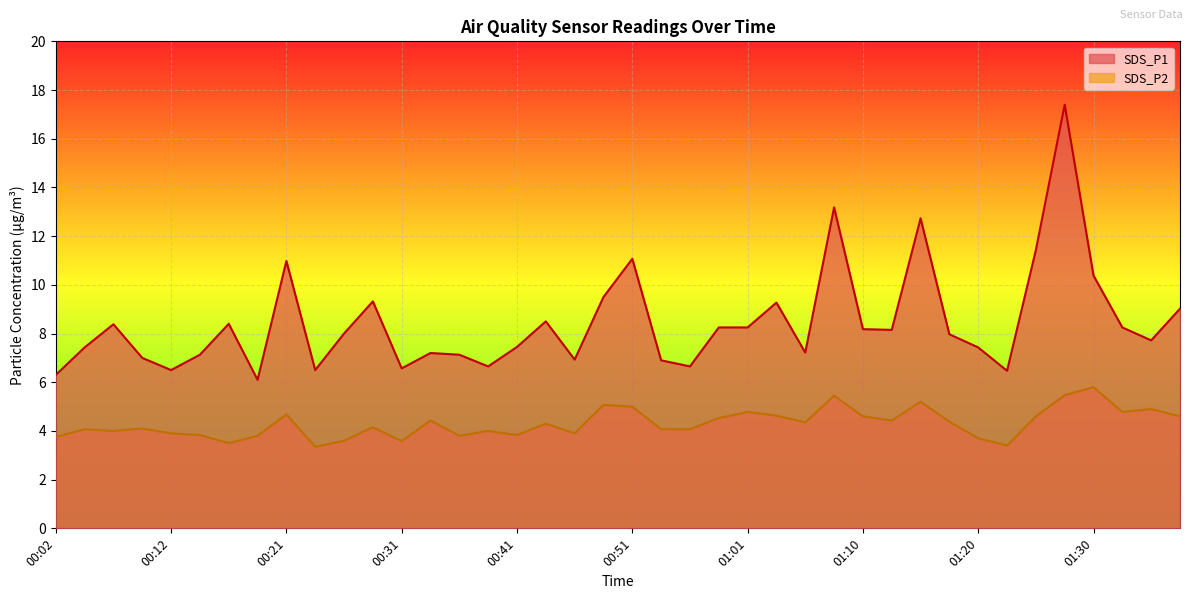

At which label does SDS_P2 reach its minimum?

00:24